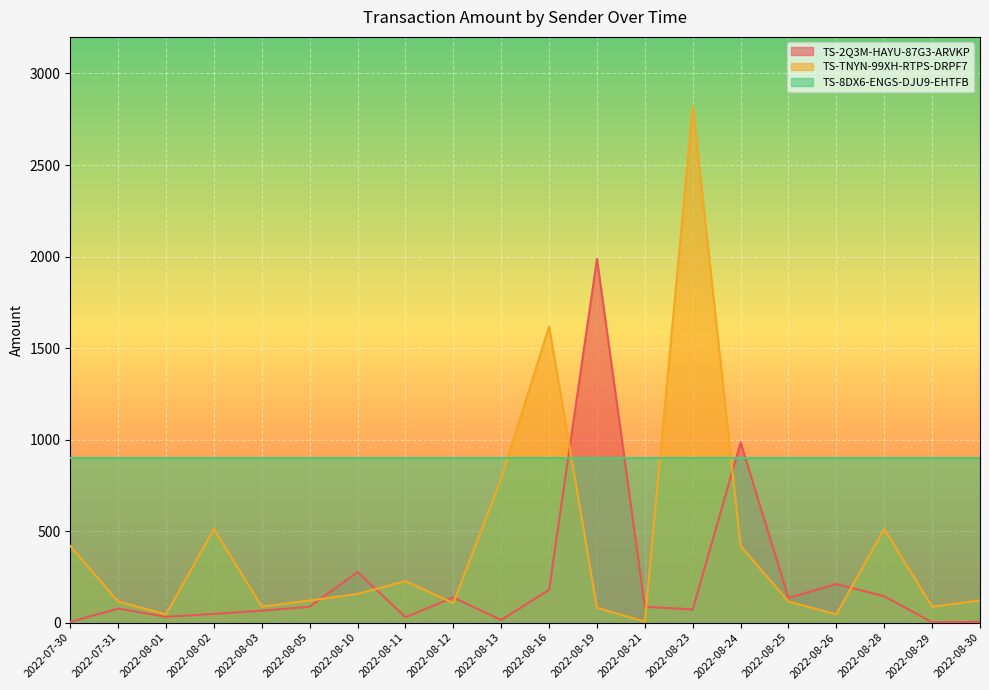

The value of TS-TNYN-99XH-RTPS-DRPF7 at 2022-08-19 is 24.6. True or false?

False